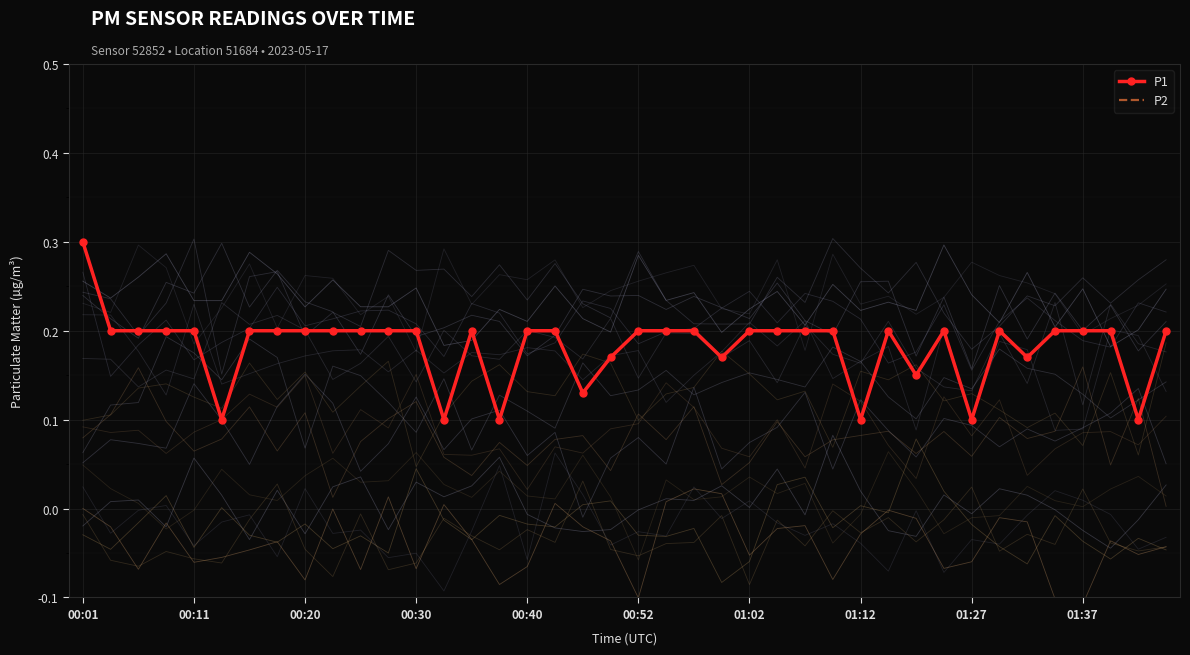

True or false: P2 and P1 cross at least once.

False